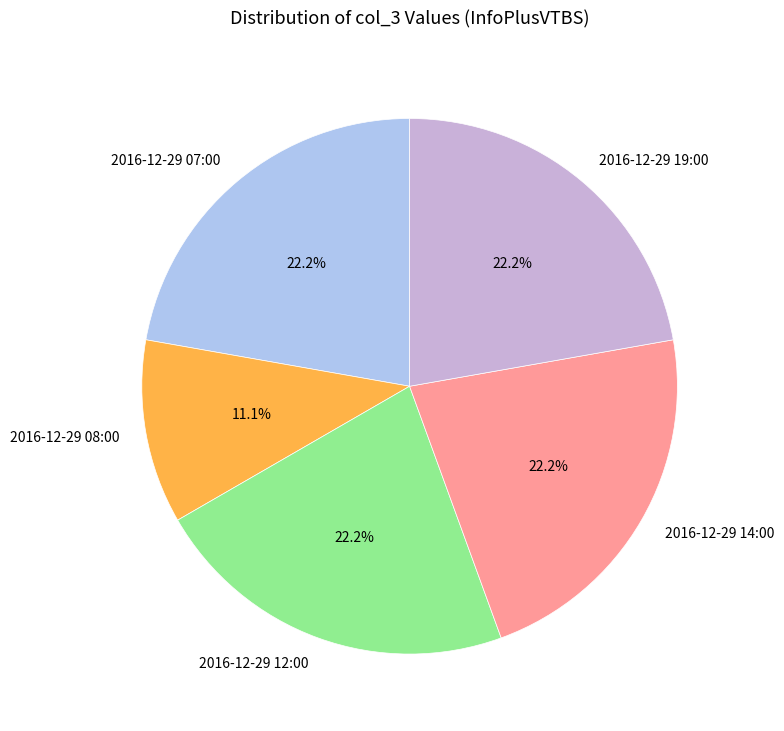

To the nearest percent, what is the average slice percentage?

20%